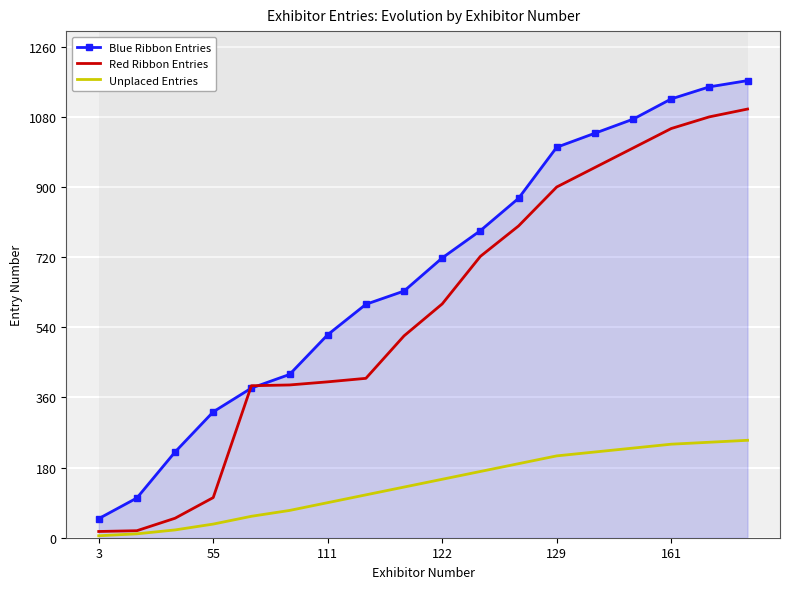

True or false: Red Ribbon Entries and Blue Ribbon Entries intersect in this chart.

True